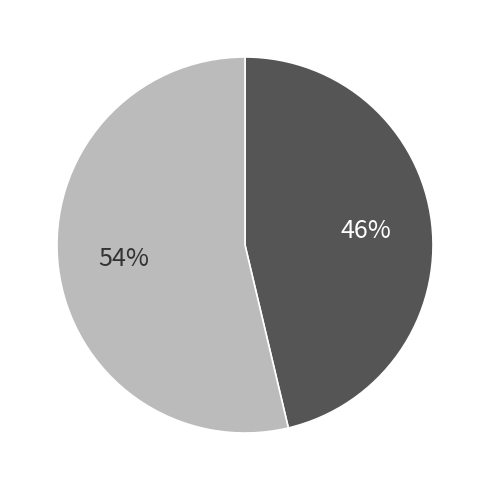

How many slices are in this pie chart?

2